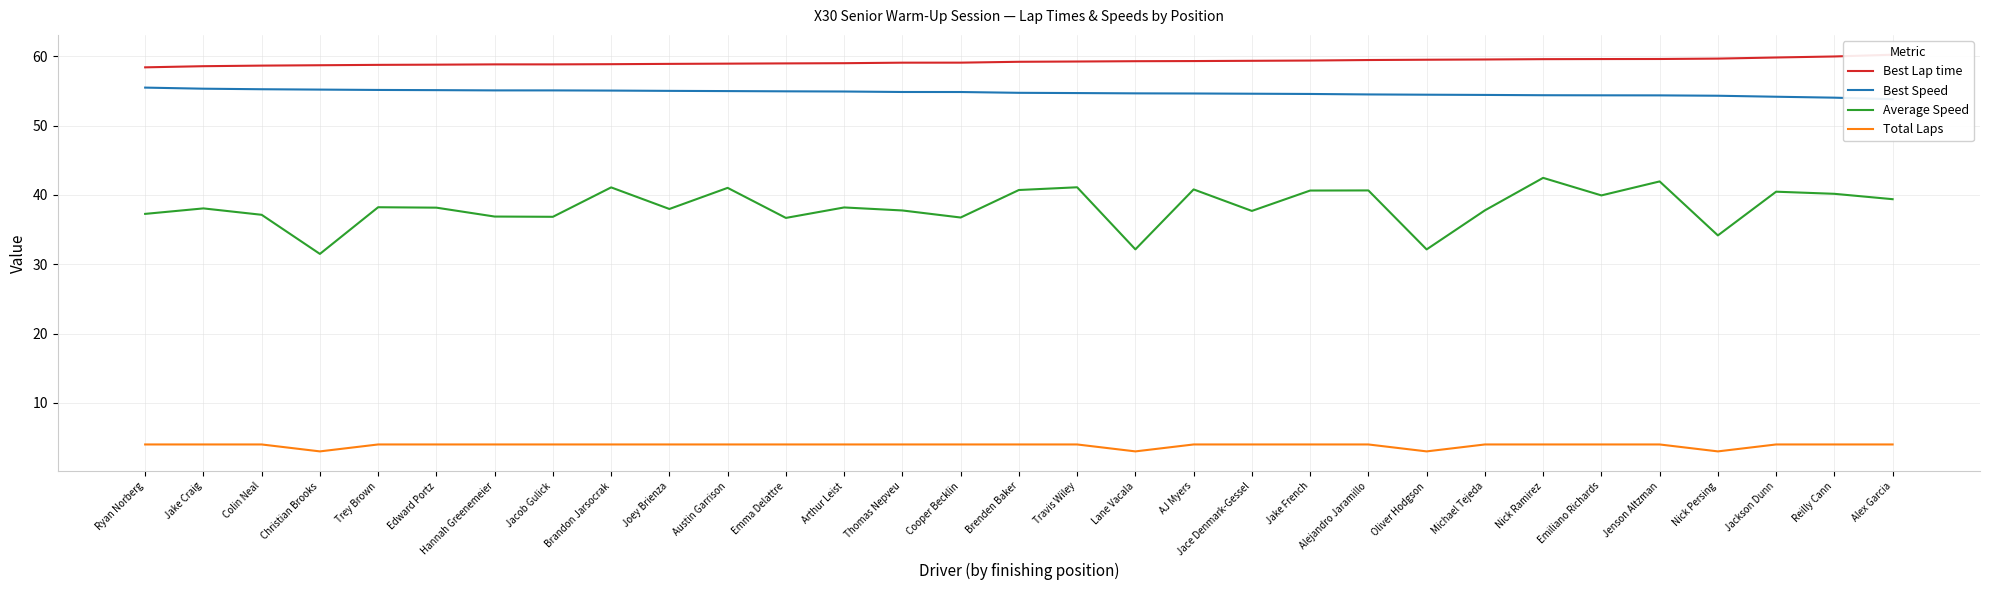

True or false: Total Laps and Best Lap time cross at least once.

False